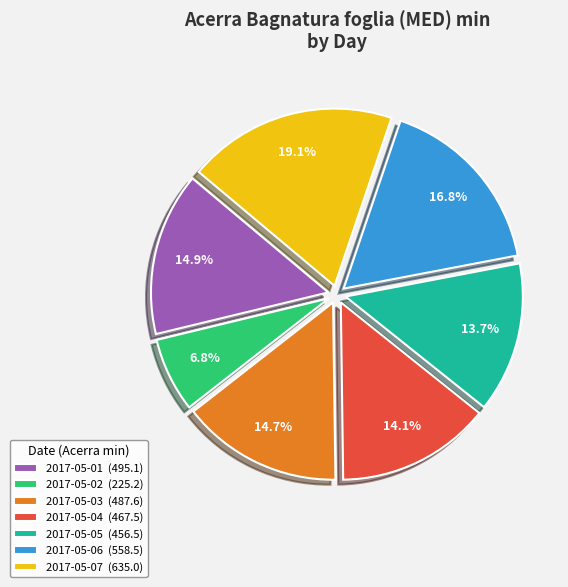

Approximately how many times larger is the value at 2017-05-04 compared to 2017-05-03?

1.0